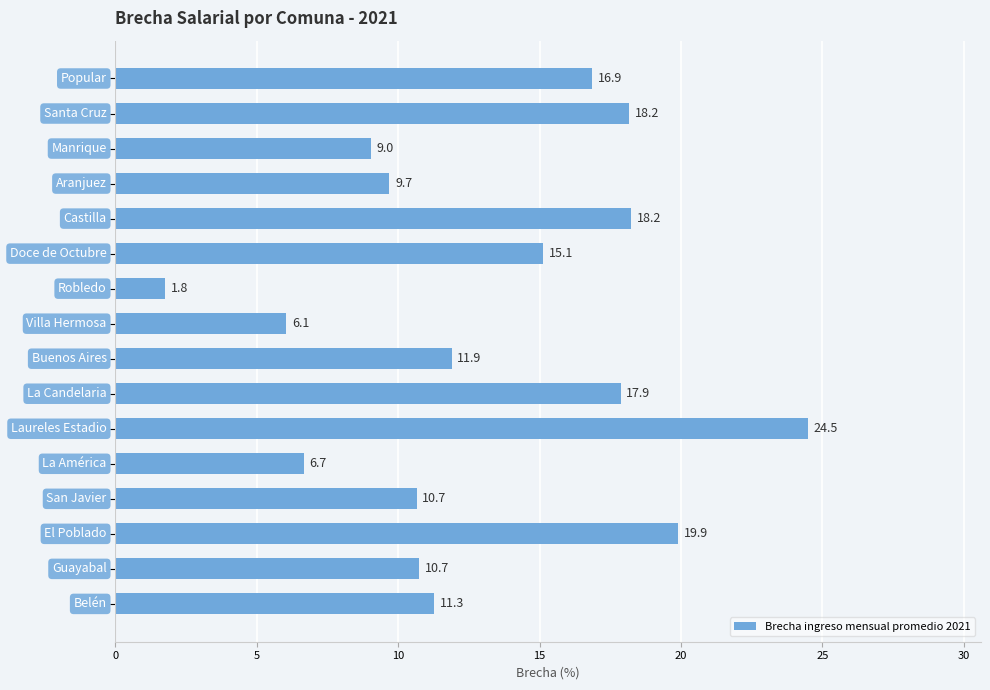

What is the value of the 4th bar from the top?

9.7